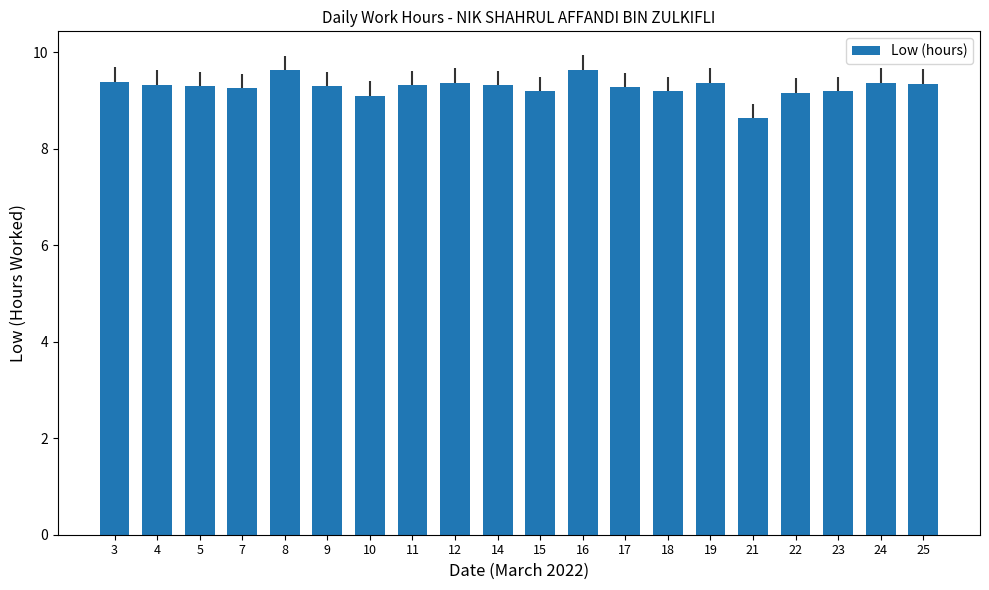

The value at 5 is 9.3. True or false?

True